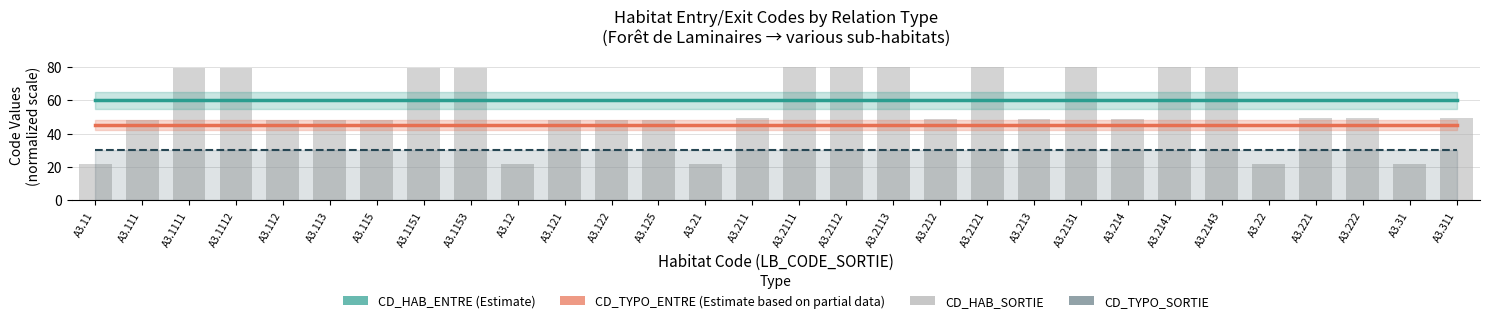

What is the label of the 11th bar from the left?

A3.121